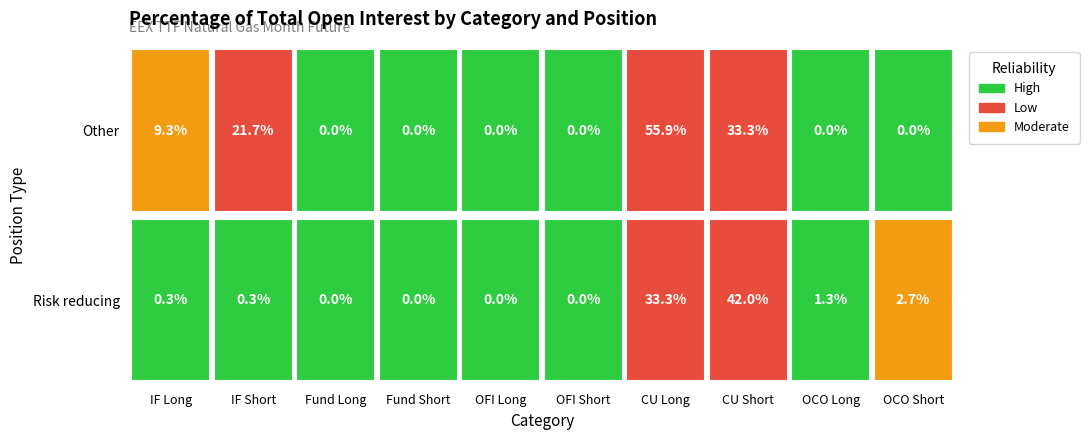

Rank the series at 5 from lowest to highest value.

Risk reducing directly related to commerce, Other